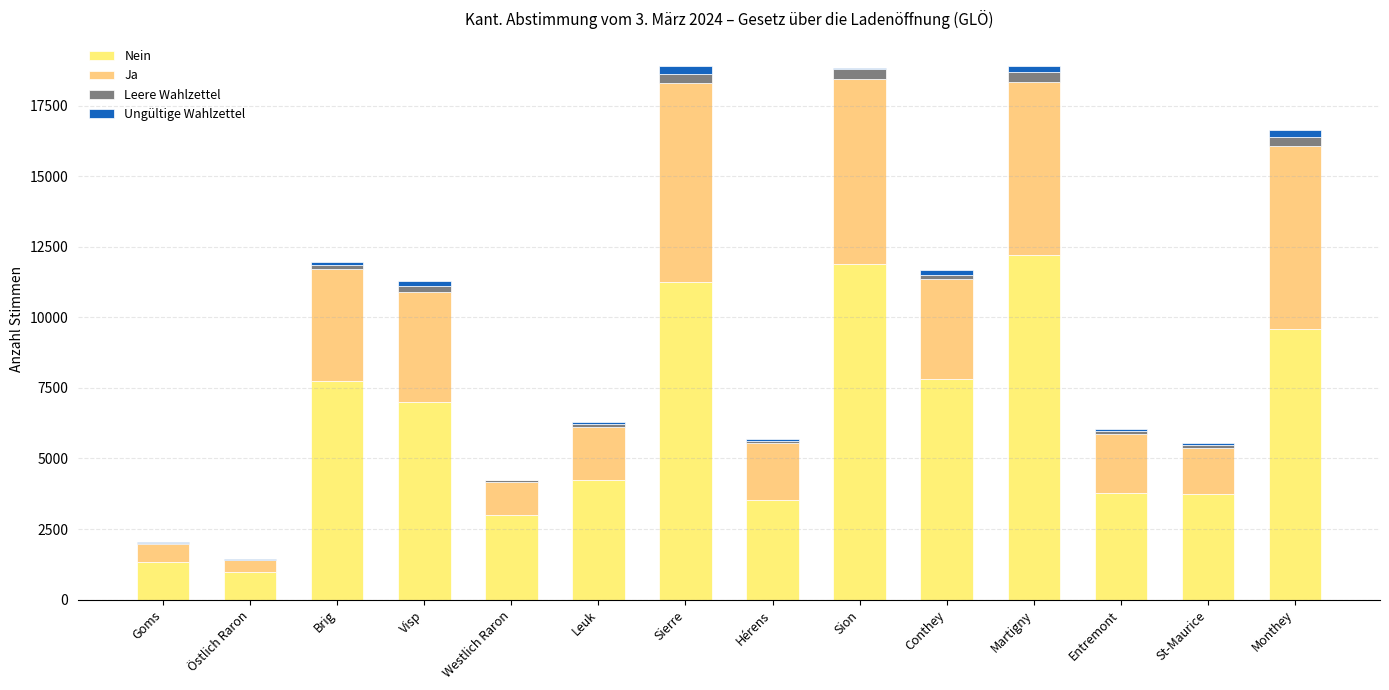

How many categories are shown in the chart?

14